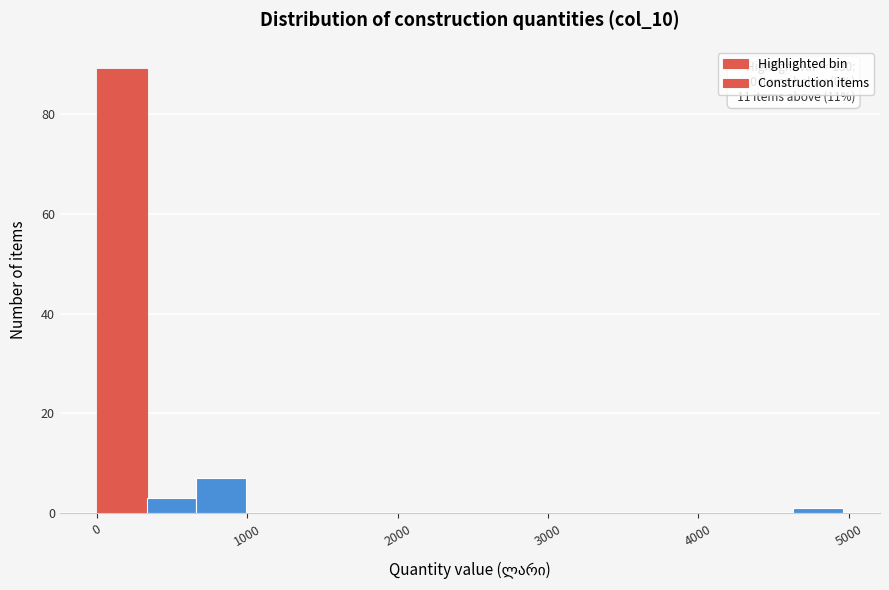

Read against the x-axis, roughly where is the centre of the tallest bar?

200